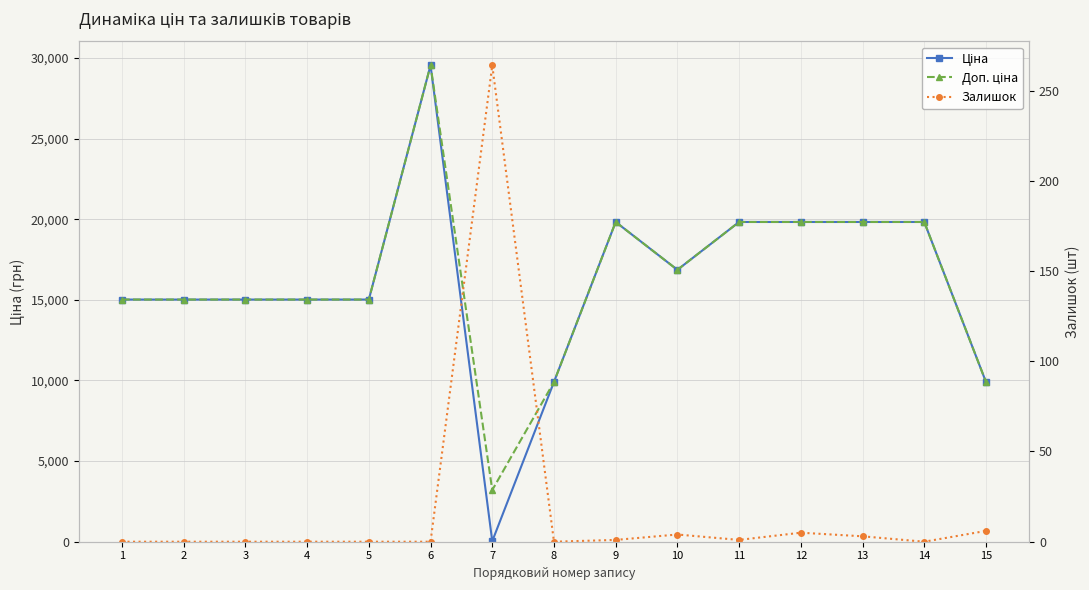

How many lines are shown in the chart?

3